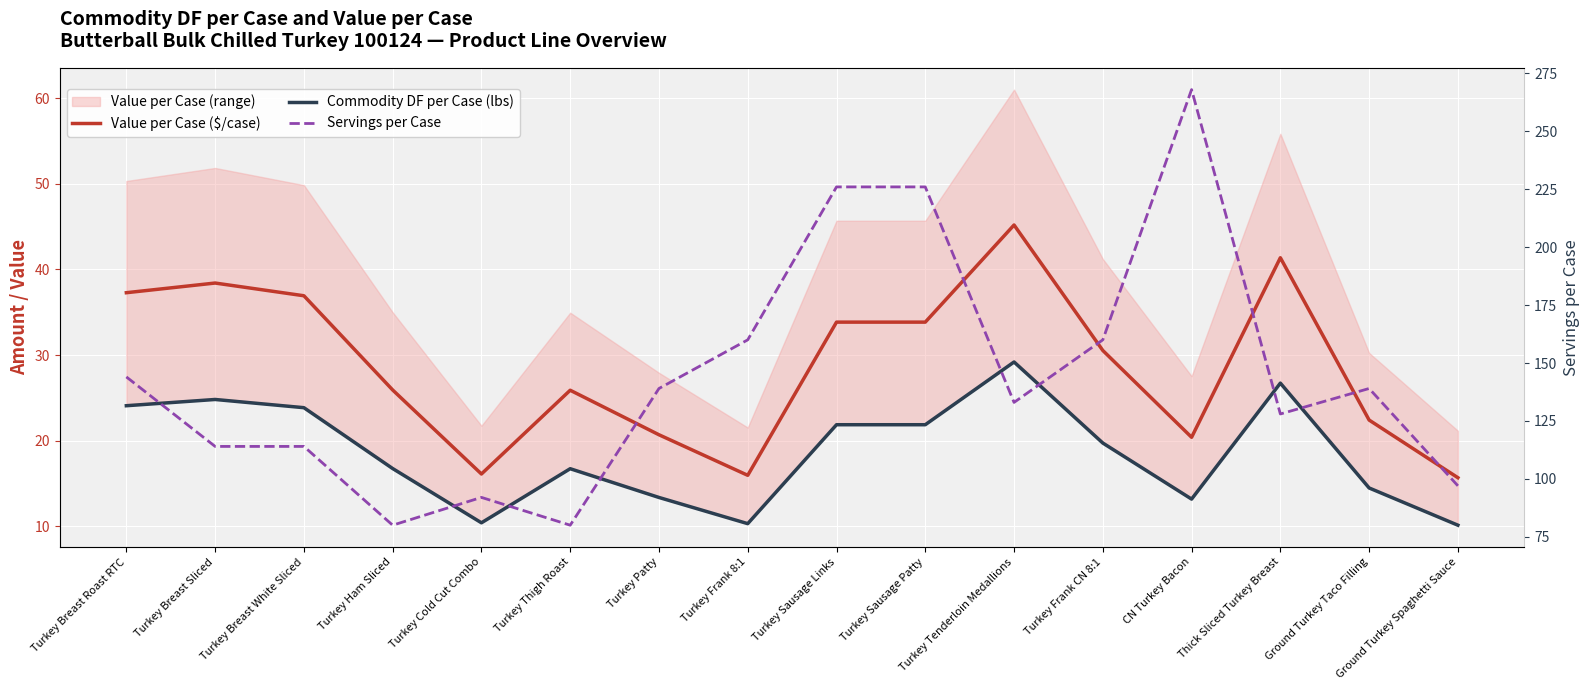

Reading left to right, list all the values displayed in this chart.

Value per Case ($/case): 37.3	38.4	36.9	25.9	16.1	25.9	20.7	15.9	33.8	33.8	45.2	30.5	20.4	41.4	22.4	15.7
Commodity DF per Case (lbs): 24.1	24.8	23.9	16.7	10.4	16.7	13.4	10.3	21.9	21.9	29.2	19.7	13.2	26.7	14.5	10.1
Servings per Case: 144.0	114.0	114.0	80.0	92.0	80.0	139.0	160.0	226.0	226.0	133.0	160.0	268.0	128.0	139.0	97.0